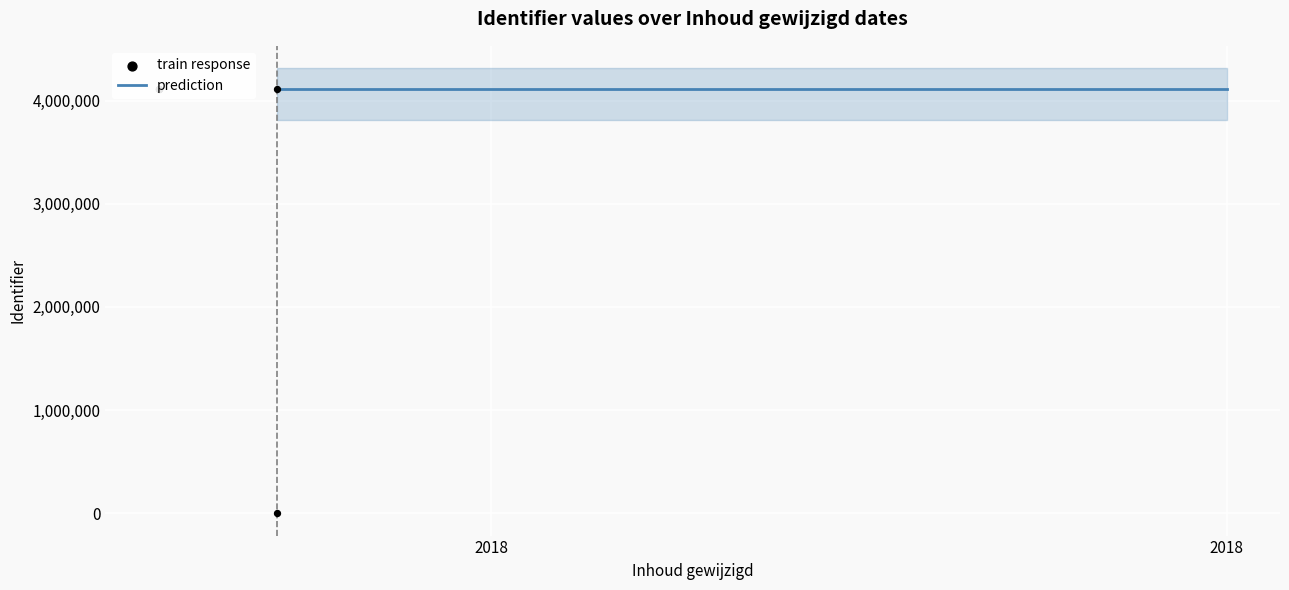

Which has a higher value, 2018-02-15 or 2018-02-15?

2018-02-15